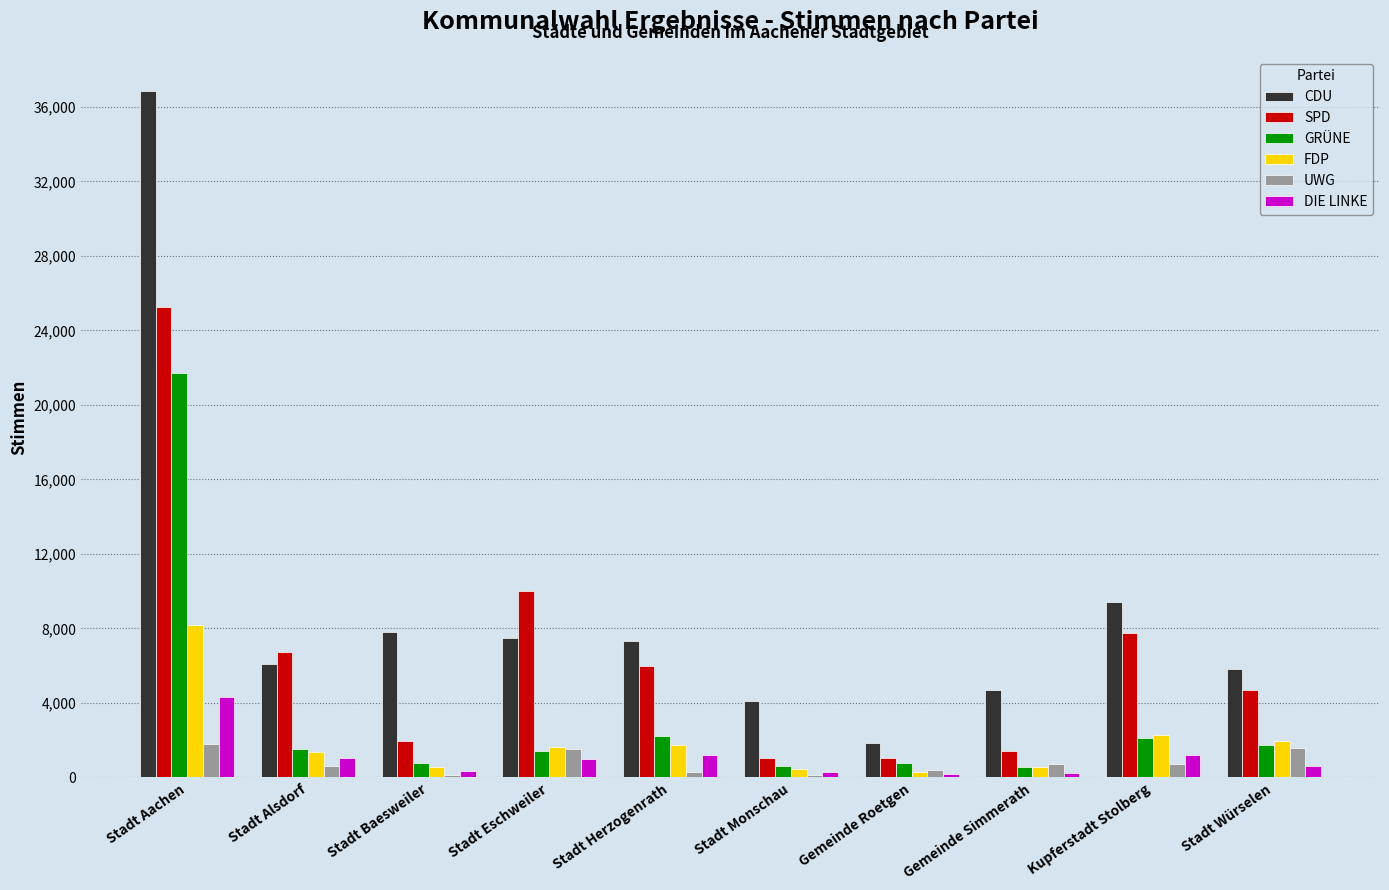

What is the sum of the CDU values at Stadt Monschau and Stadt Baesweiler?

11902